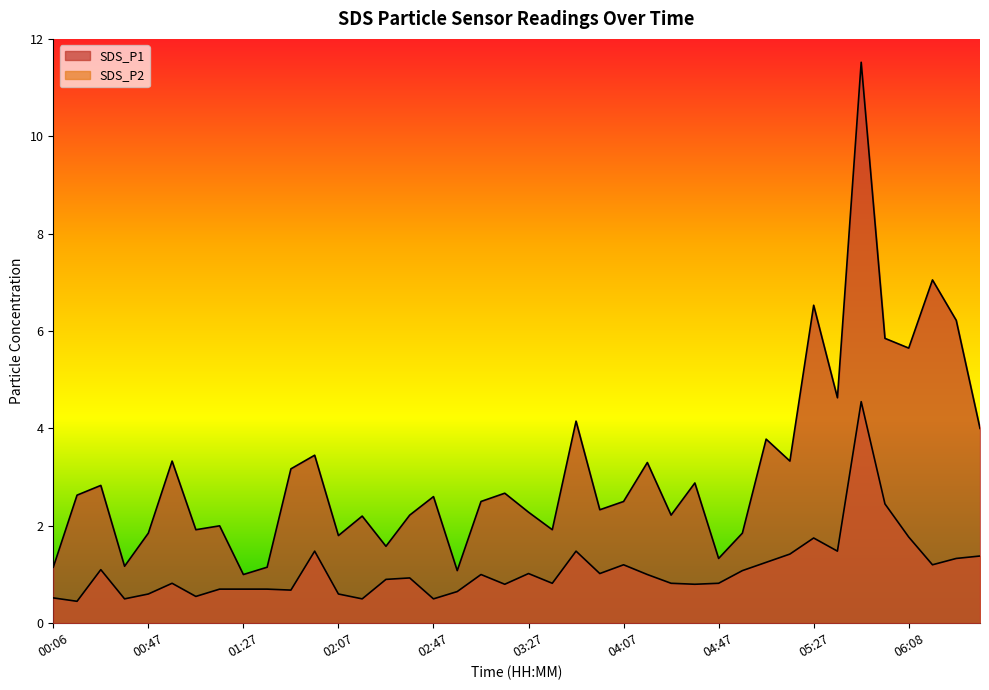

What is the difference between the maximum and minimum values in the SDS_P2 series?

4.1